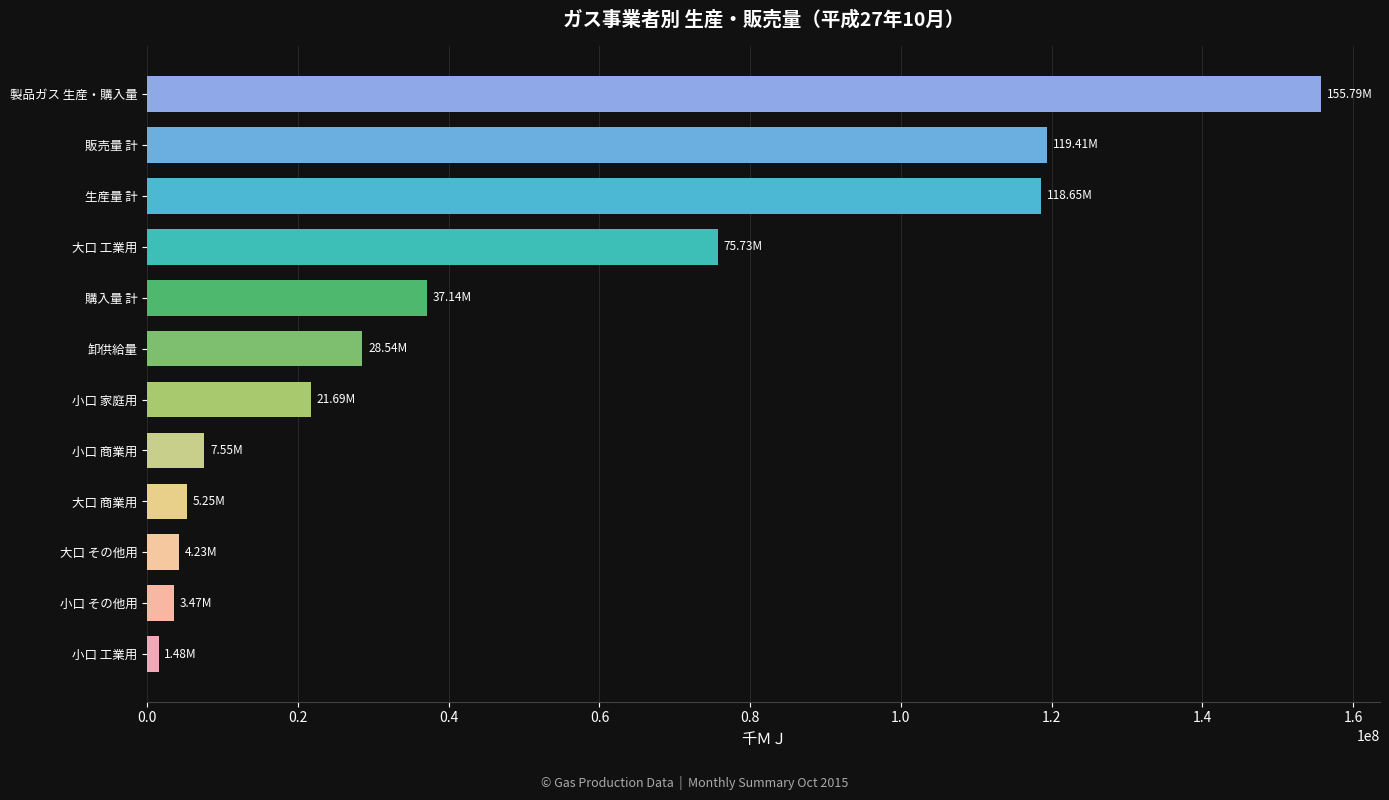

What is the average value?

48244653